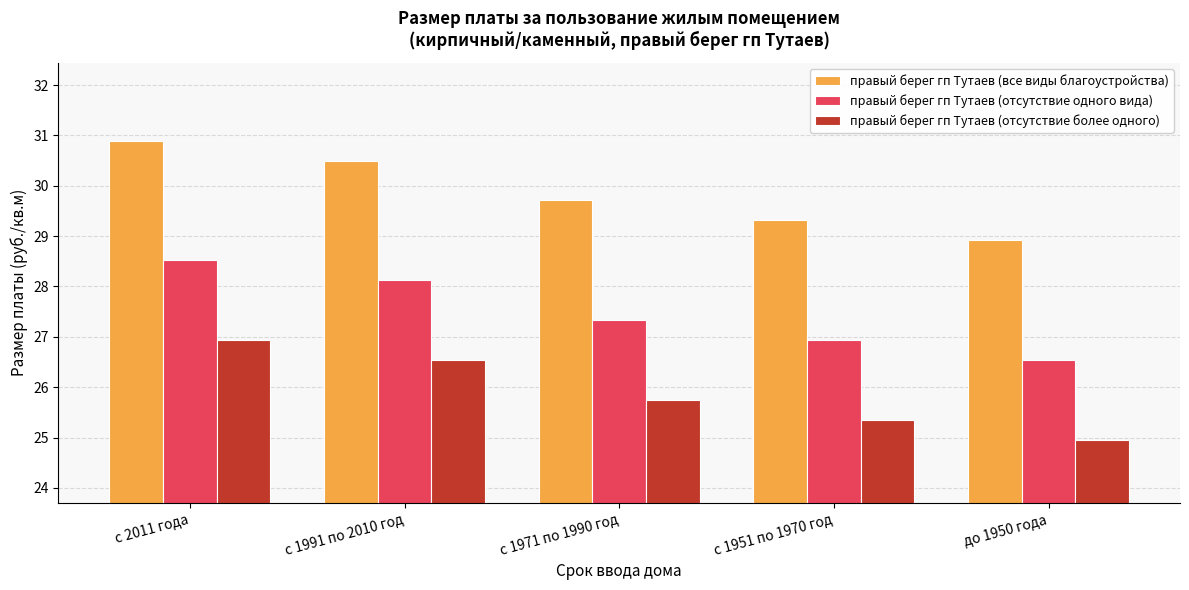

What is the label of the 2nd bar from the right?

с 1951 по 1970 год